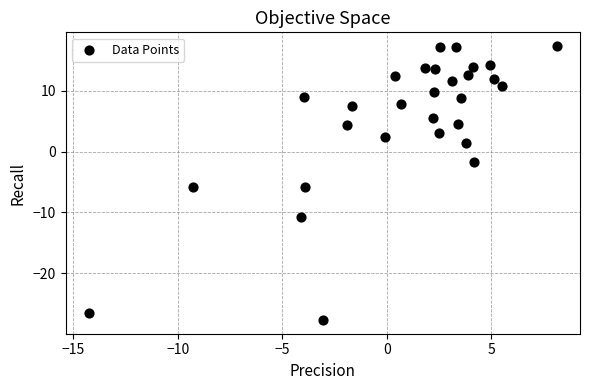

What is the range of Y values (max minus min)?

45.1